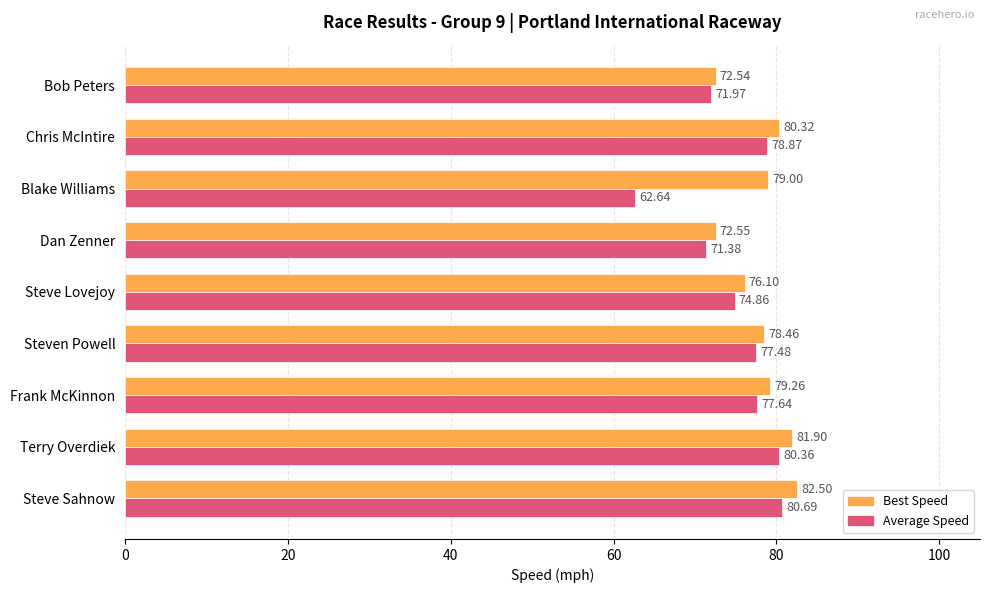

What is the difference between the second highest and minimum values in the Best Speed series?

9.4